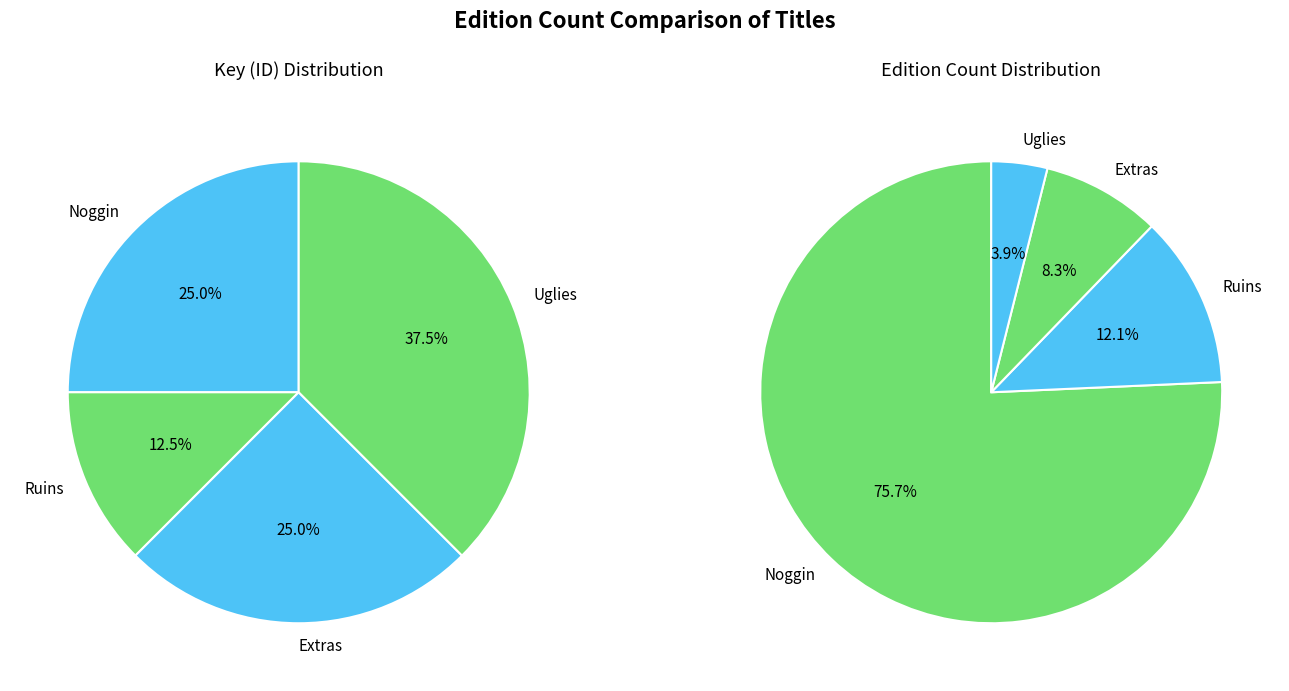

True or false: Extras accounts for 14% of the total.

False